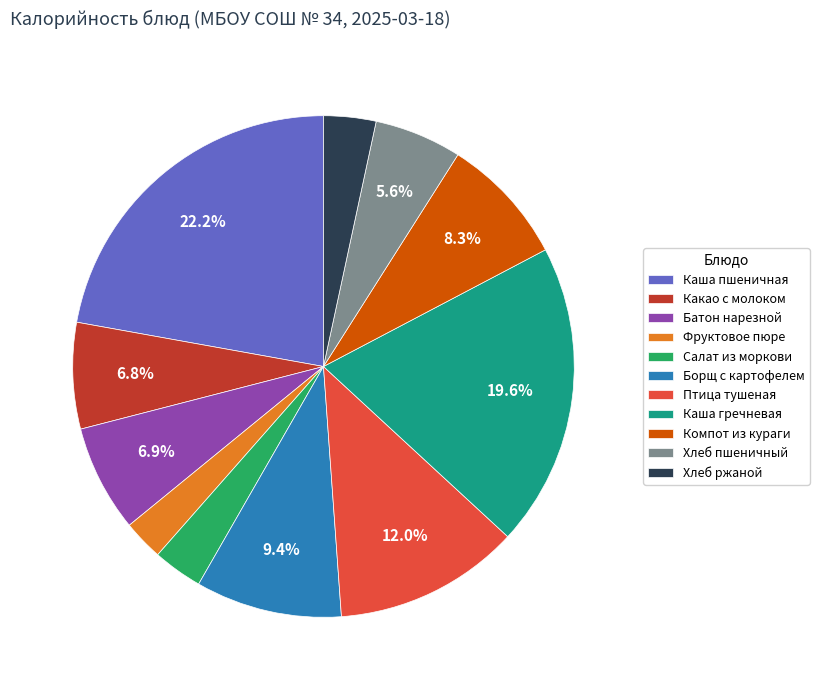

True or false: Какао с молоком accounts for 1% of the total.

False